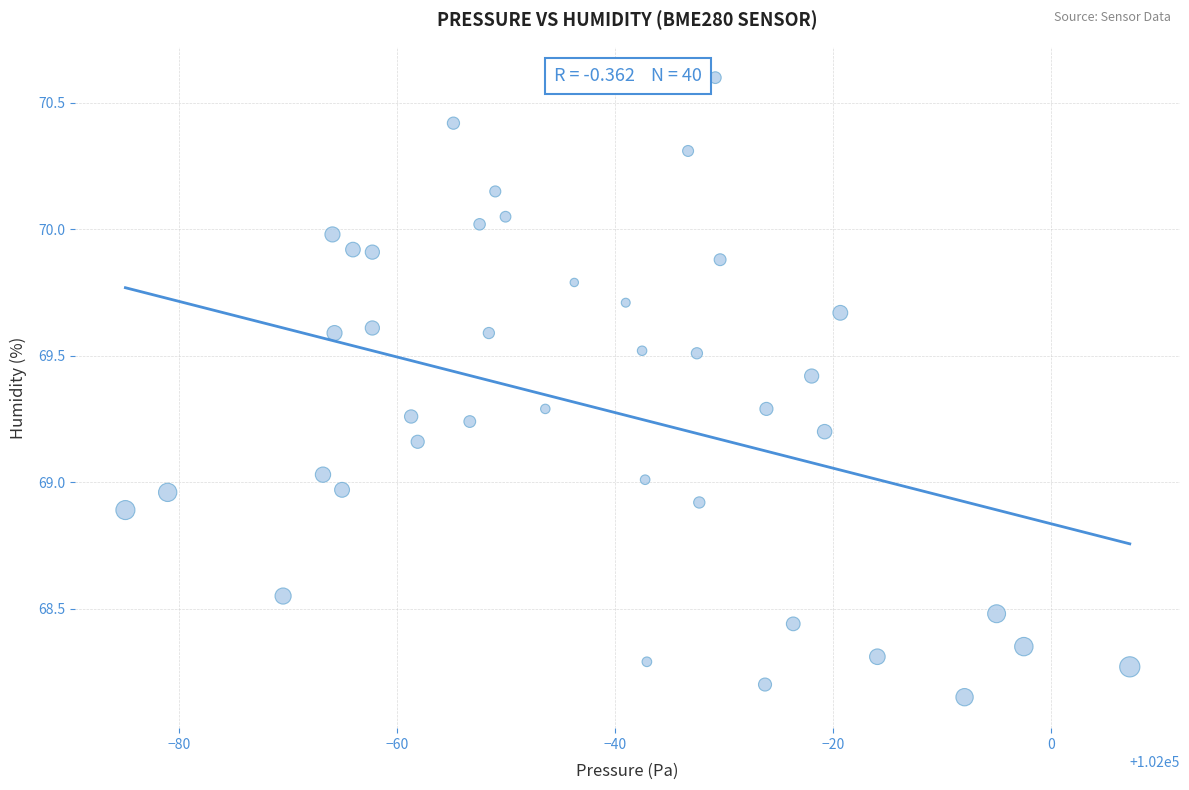

What is the range of X values (max minus min)?

92.2